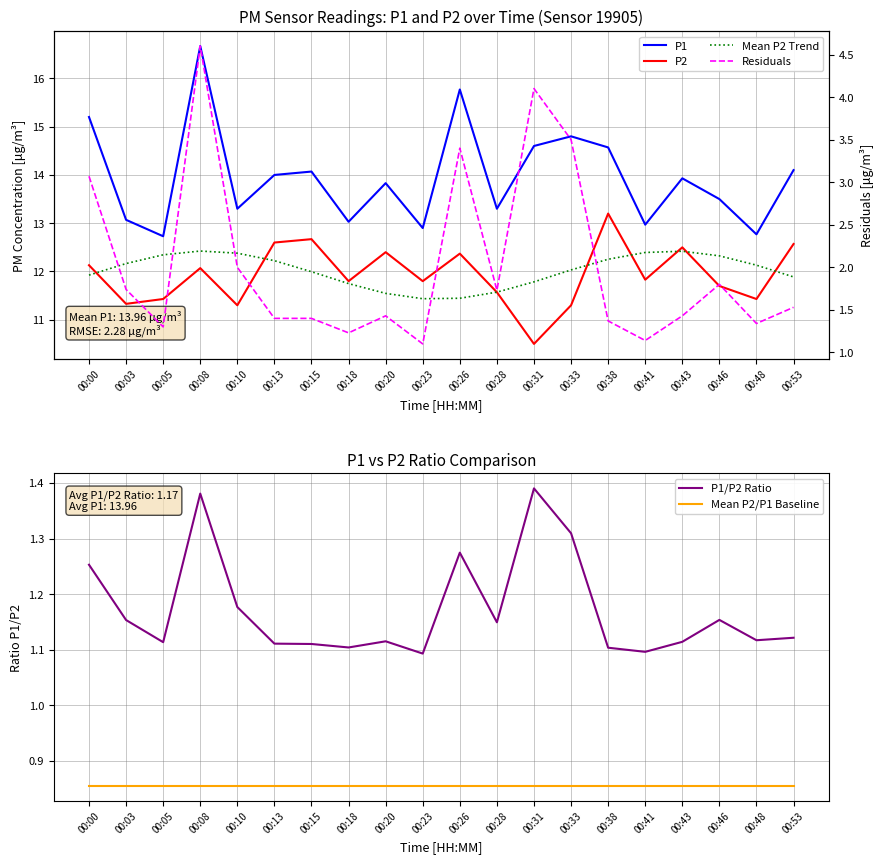

At which category does the chart reach its peak across all series?

00:08